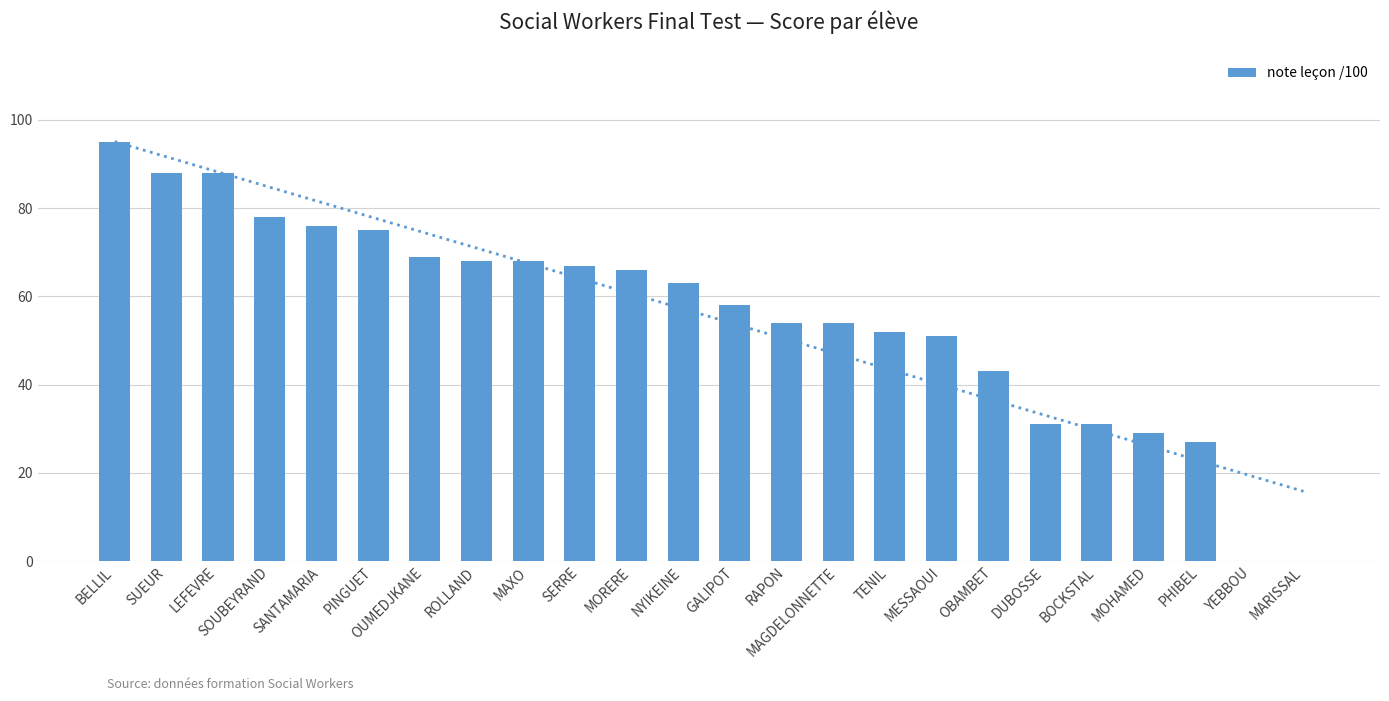

List the labels in order of value, smallest first.

YEBBOU, MARISSAL, PHIBEL, MOHAMED, DUBOSSE, BOCKSTAL, OBAMBET, MESSAOUI, TENIL, RAPON, MAGDELONNETTE, GALIPOT, NYIKEINE, MORERE, SERRE, ROLLAND, MAXO, OUMEDJKANE, PINGUET, SANTAMARIA, SOUBEYRAND, SUEUR, LEFEVRE, BELLIL